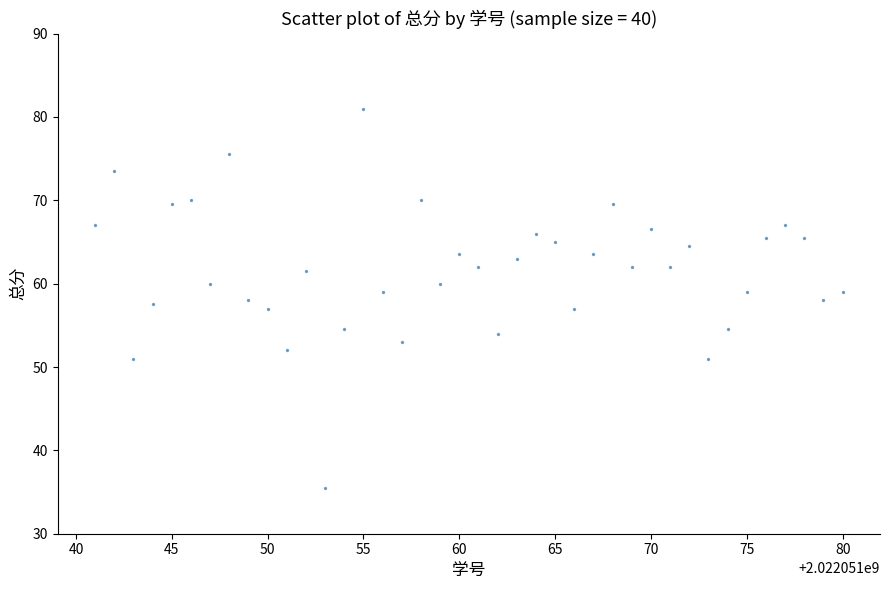

What is the range of X values (max minus min)?

39.0